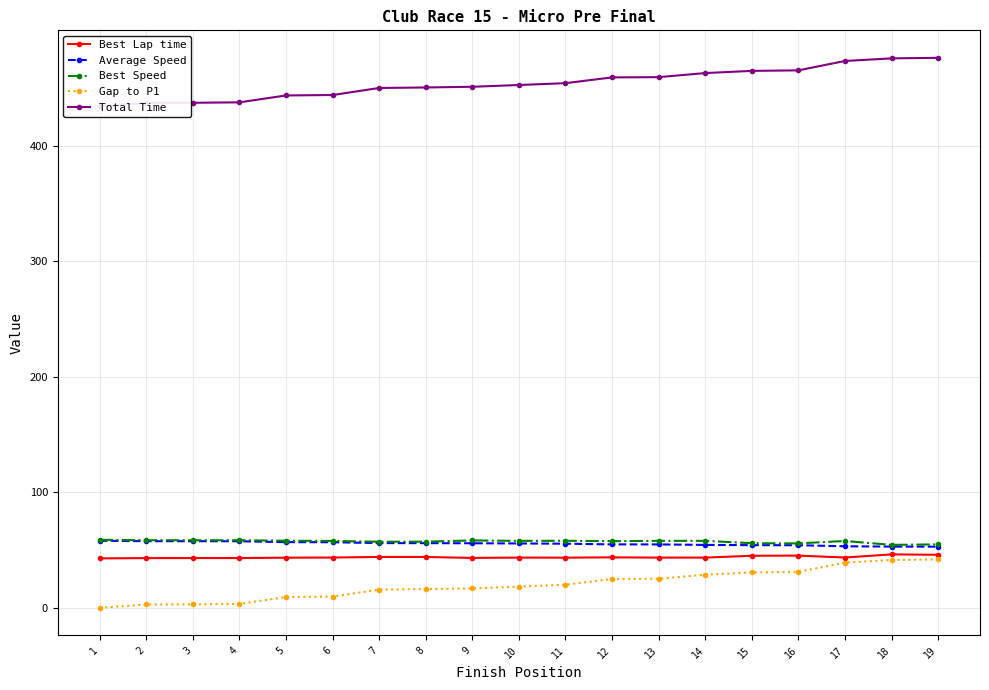

What value does the Best Lap time series have at 10?

43.5